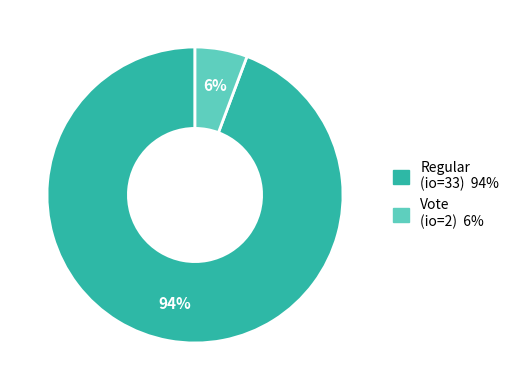

Does any single category account for the majority?

Yes